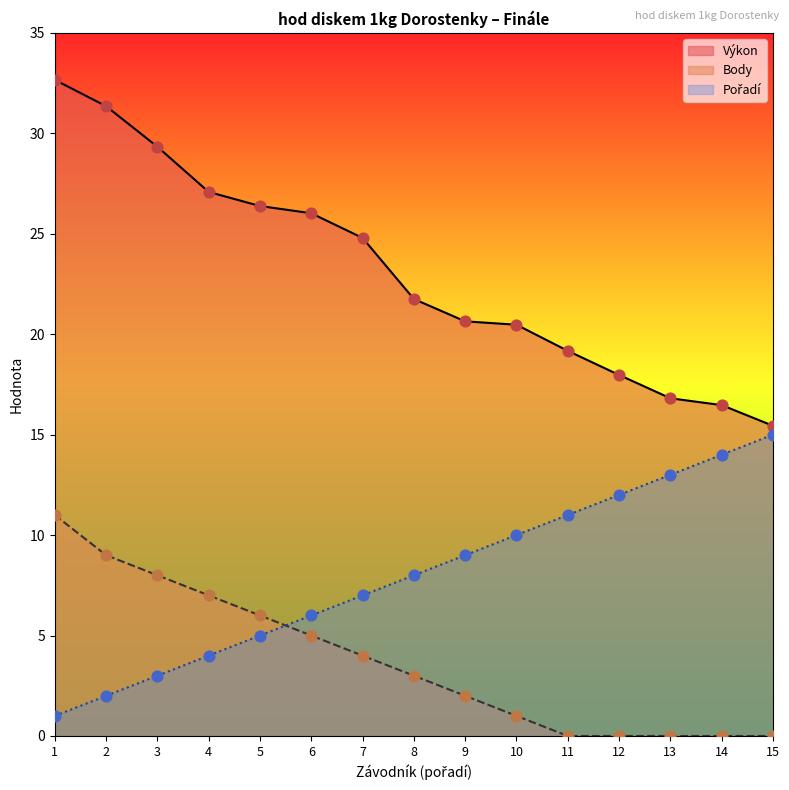

Which series contains the lowest Y value?

Body